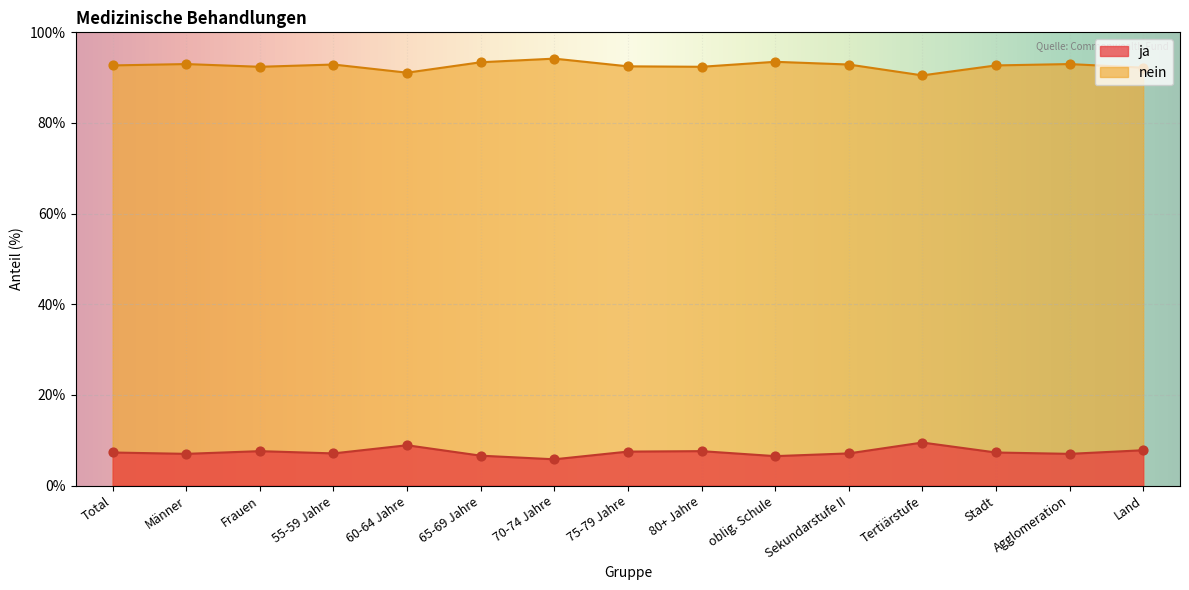

Which series reaches the minimum Y coordinate?

ja